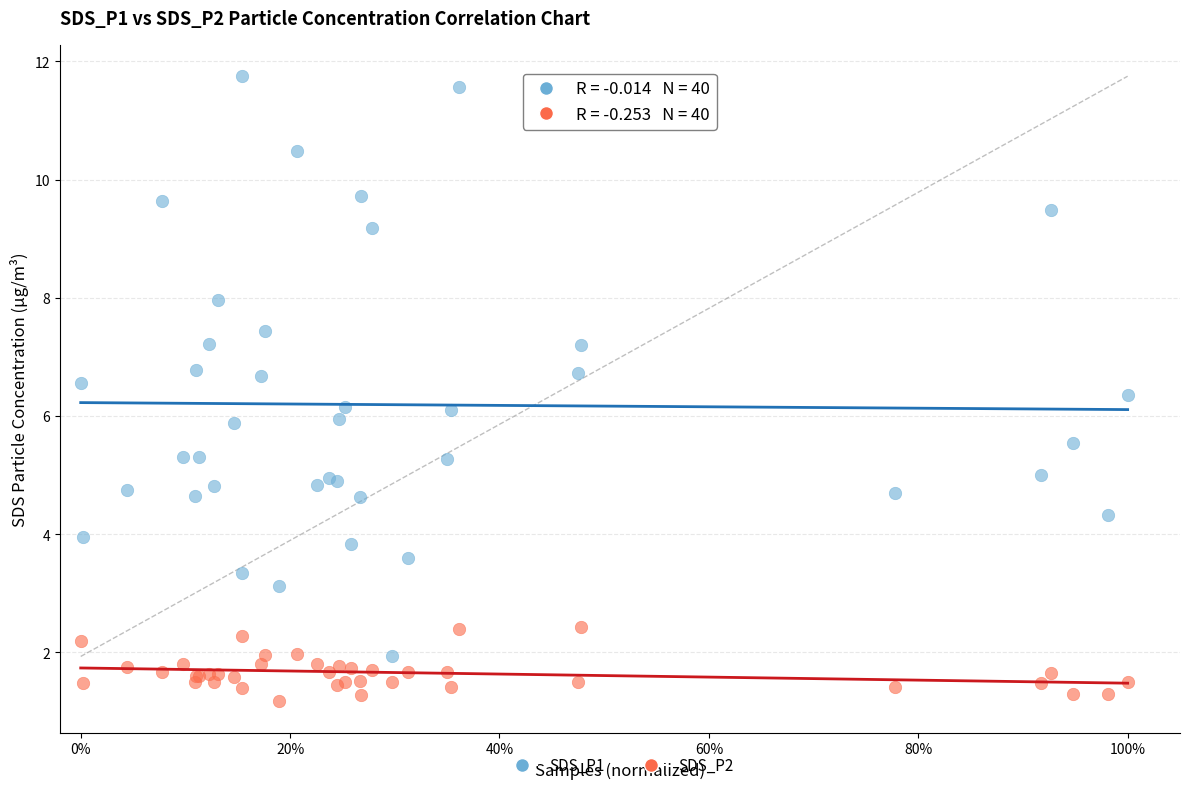

Which series contains the lowest Y value?

SDS_P2